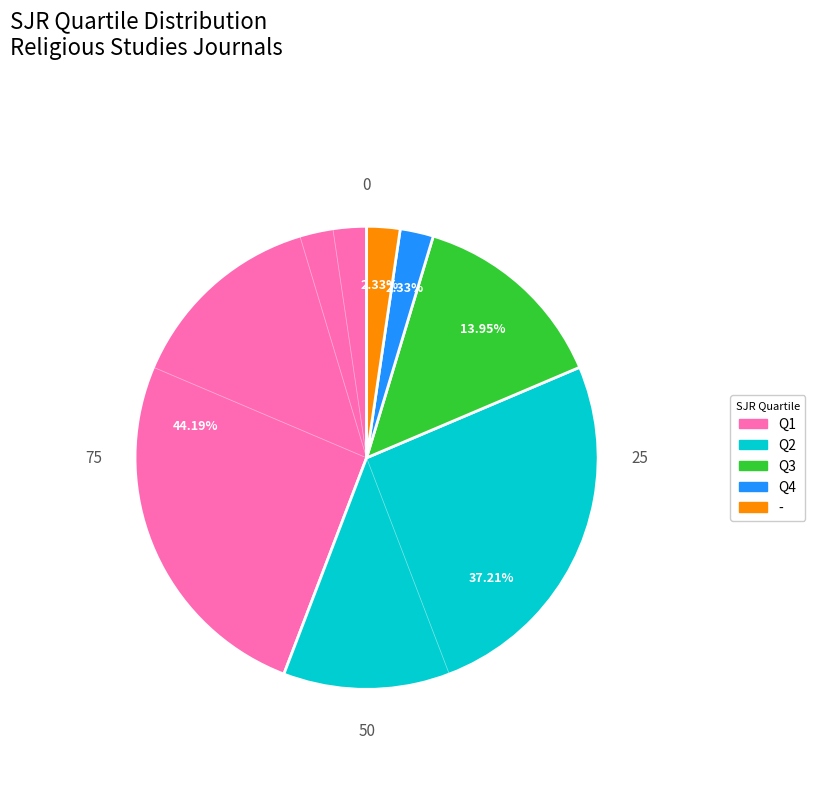

Which slice is the largest?

Q1